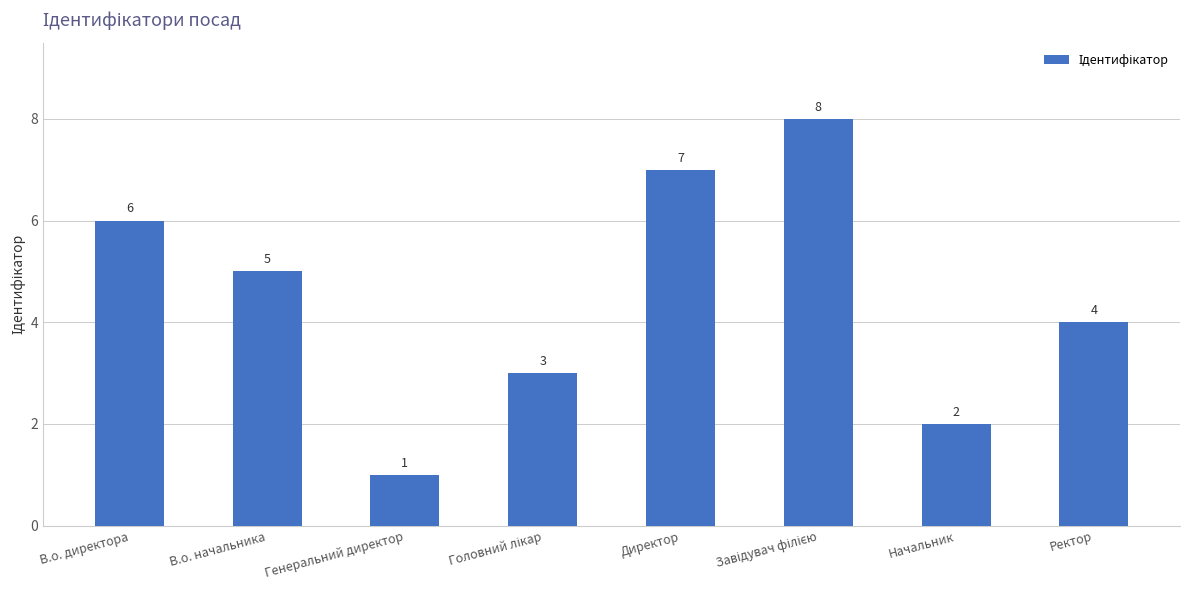

What is the difference between the maximum and second lowest values?

6